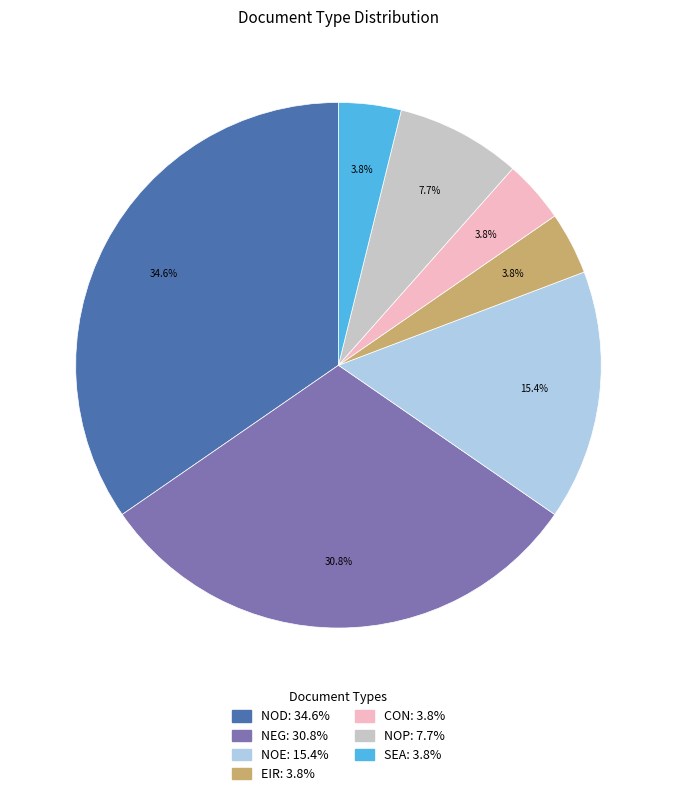

To the nearest percent, what portion does SEA represent?

4%